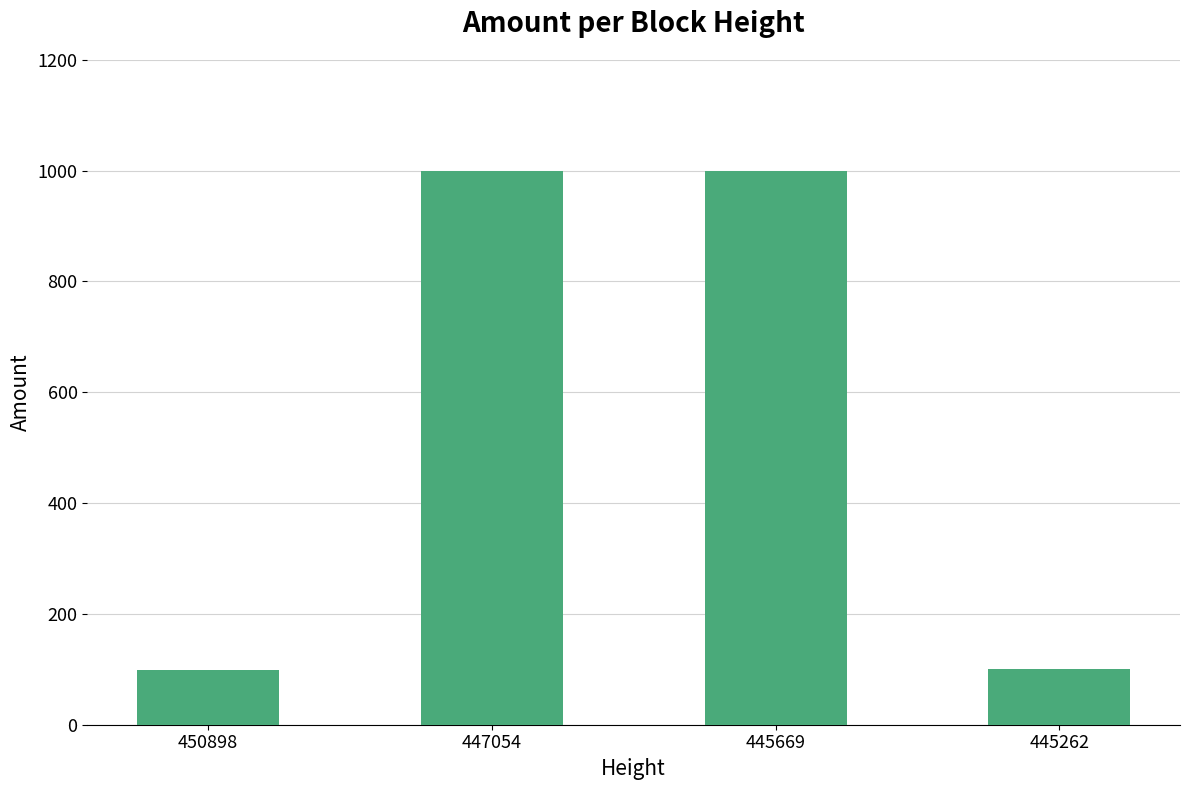

At which label is the value closest to 549?

445262